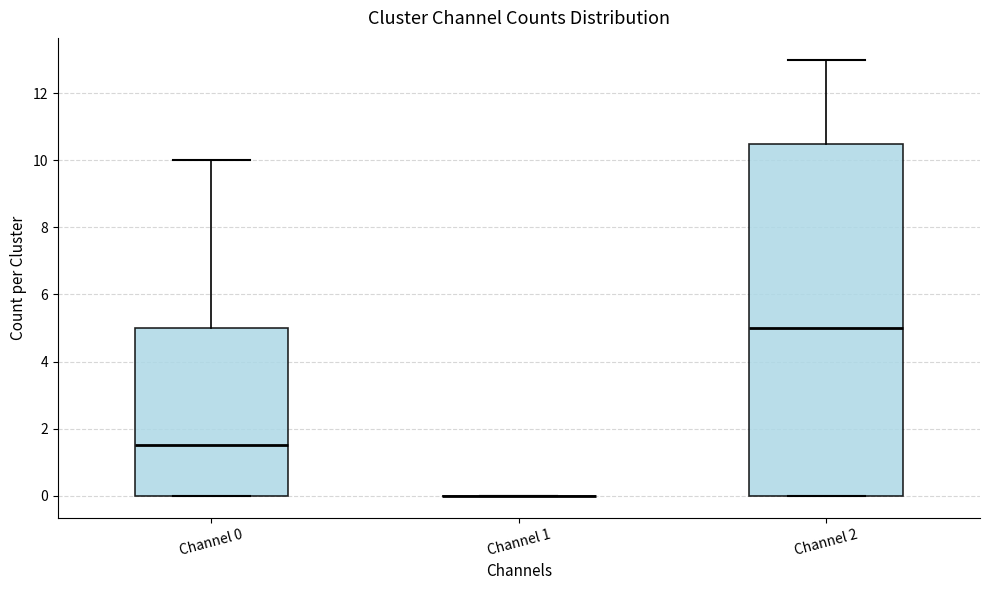

Reading left to right, read every box against the y-axis: the position of its median line, the range the box covers, and the ends of its whiskers. The values are not printed on the chart, so give them approximately, as read against the axis.

Channel 0: median 1.6, box 0.0 to 5.0, whiskers 0.0 to 10.0
Channel 1: box collapsed to a line at 0.0, whiskers 0.0 to 0.0
Channel 2: median 5.0, box 0.0 to 10.6, whiskers 0.0 to 13.0